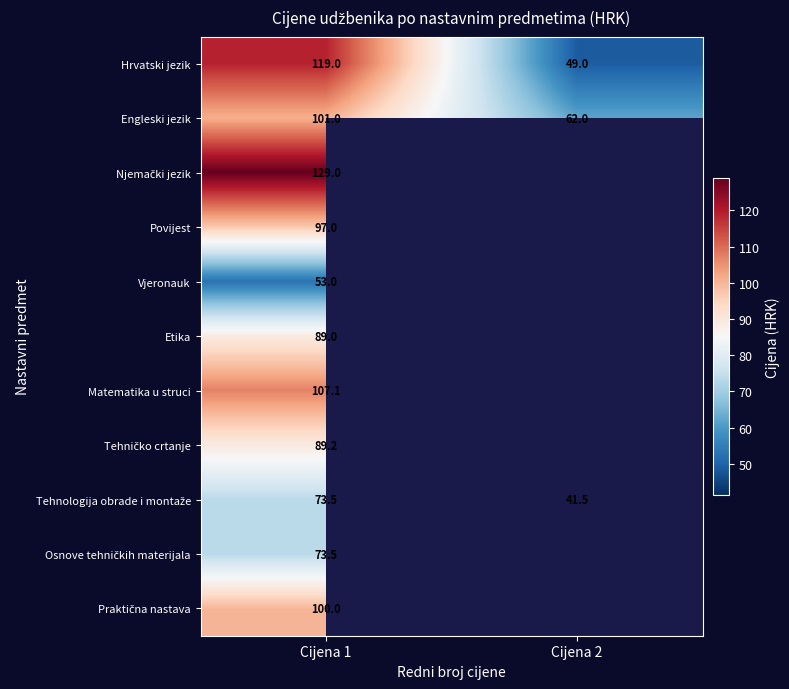

What is the maximum value shown in the chart?

129.0